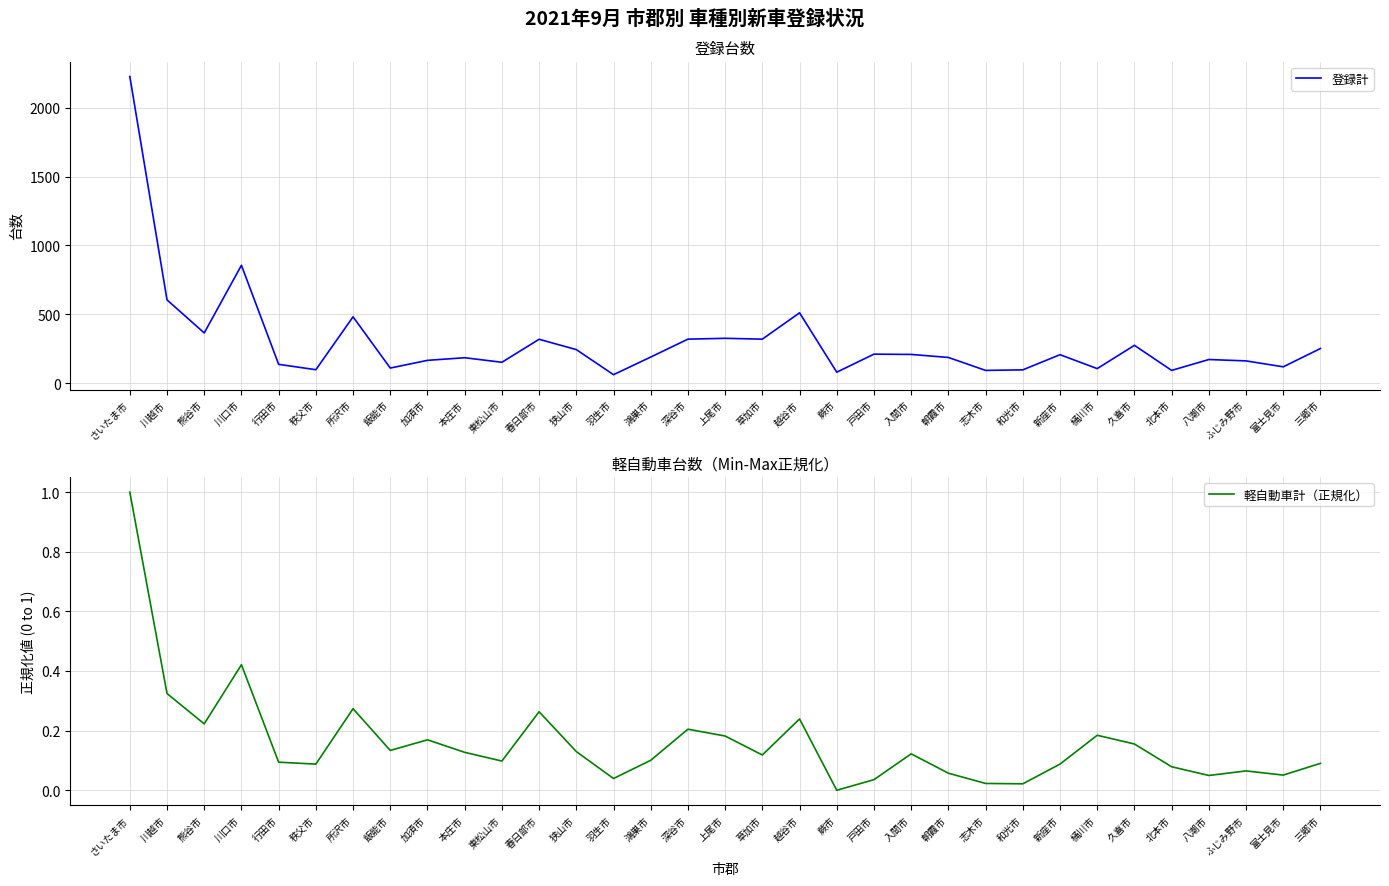

What is the value of the 軽自動車計（正規化） point at the 13th from the left?

0.1